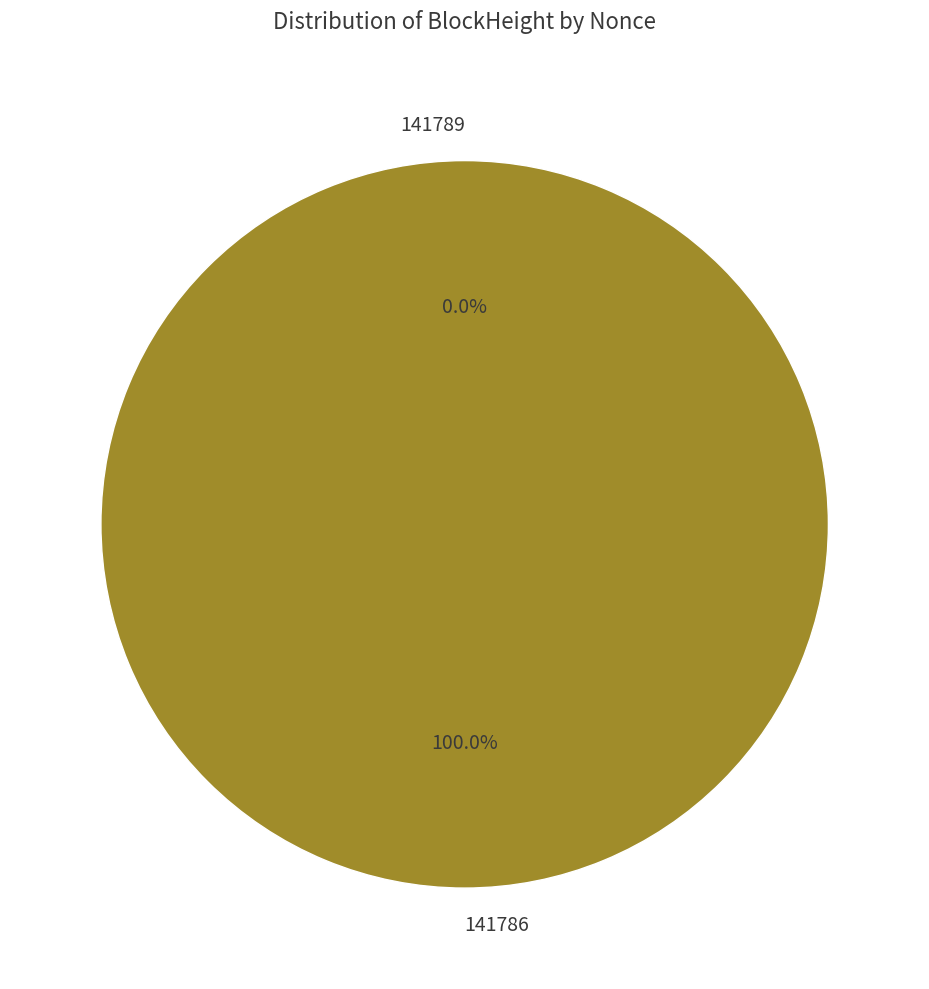

To the nearest percent, what is the combined percentage of 141789 and 141786?

100%